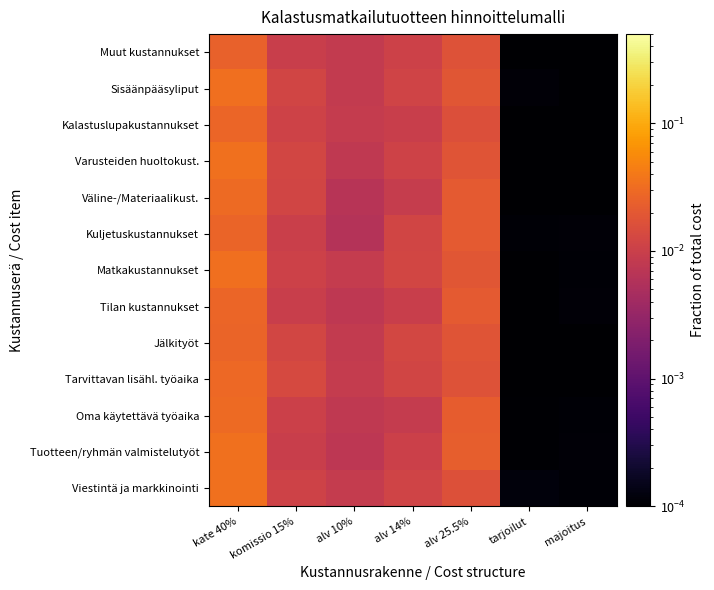

Rank the series by their maximum value, from lowest to highest.

Muut kustannukset, Kuljetuskustannukset, Jälkityöt, Tilan kustannukset, Kalastuslupakustannukset, Tarvittavan lisähl. työaika, Oma käytettävä työaika, Väline-/Materiaalikust., Sisäänpääsyliput, Matkakustannukset, Varusteiden huoltokust., Viestintä ja markkinointi, Tuotteen/ryhmän valmistelutyöt